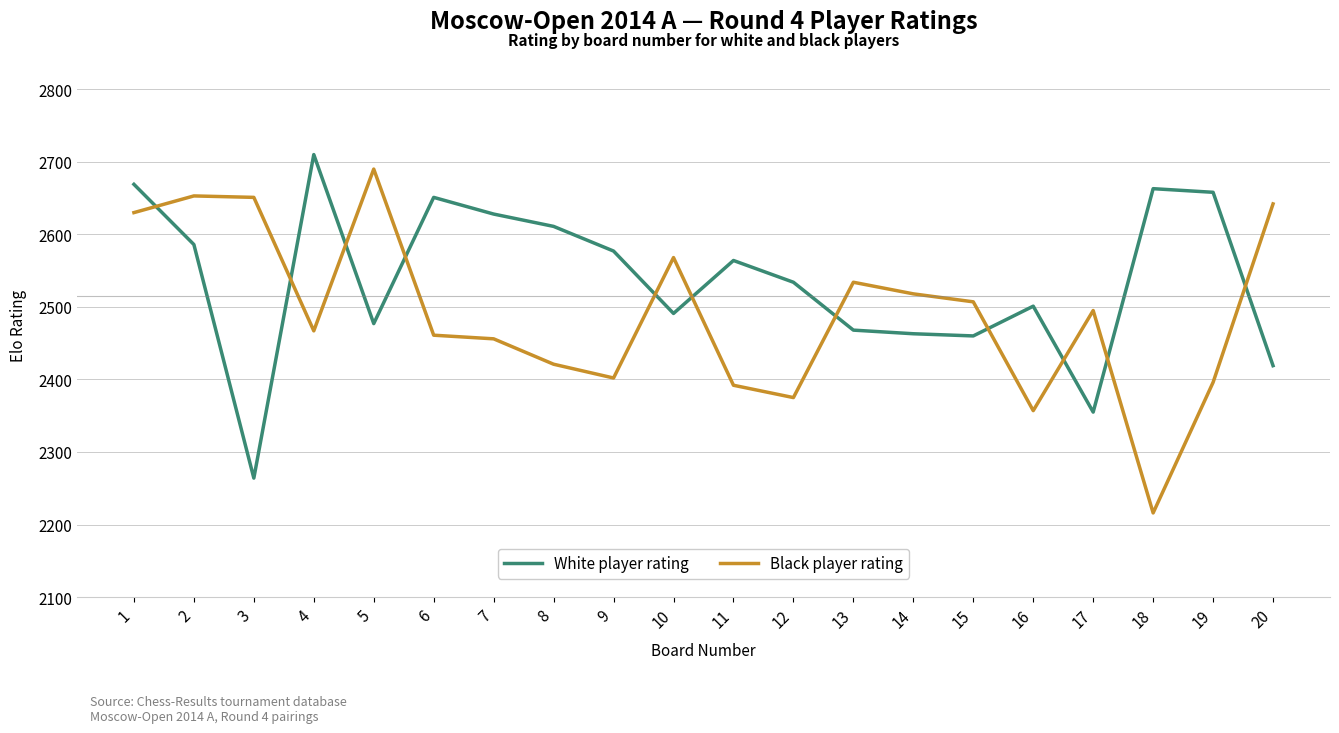

At 7, list the series in order from smallest to largest.

Black player rating, White player rating